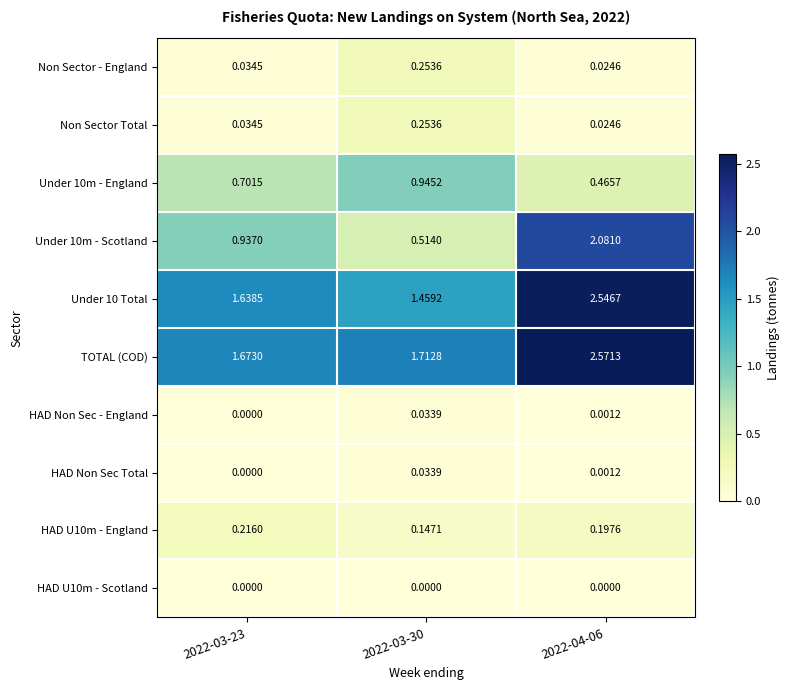

Which series has the widest spread of values?

Under 10m - Scotland